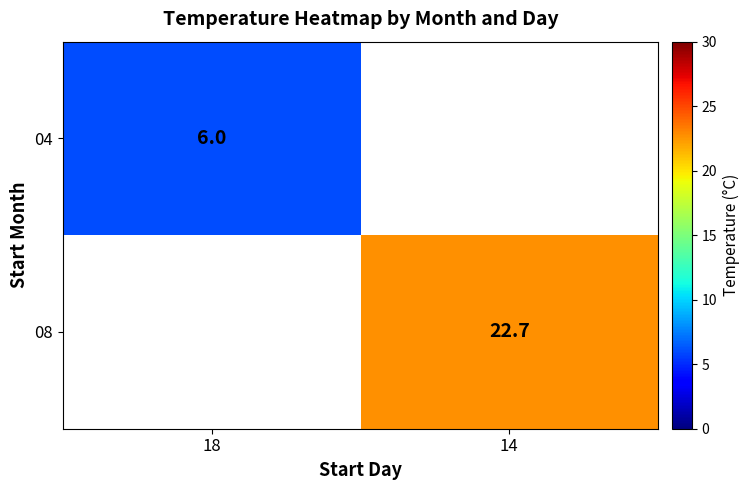

The value of 08 at 14 is 22.7. True or false?

True